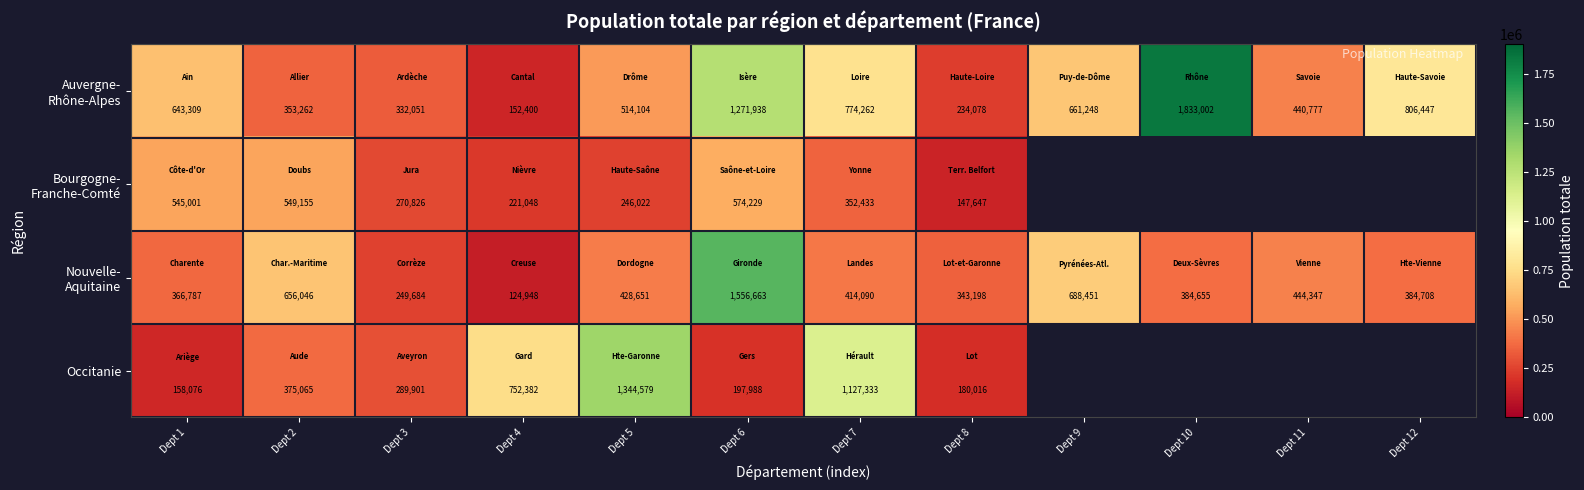

What is the total value across all series at Dept 5?

2533356